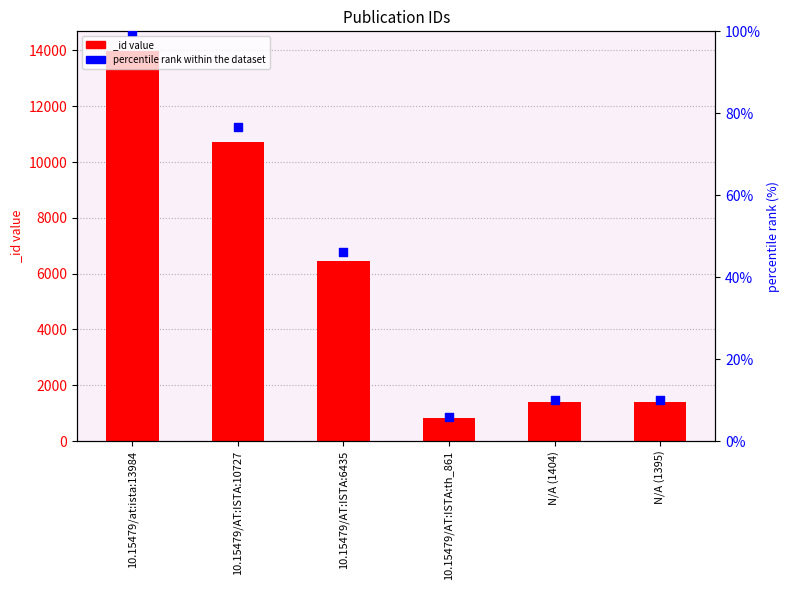

Approximately how many times larger is the value at 10.15479/AT:ISTA:10727 compared to N/A (1395)?

7.7